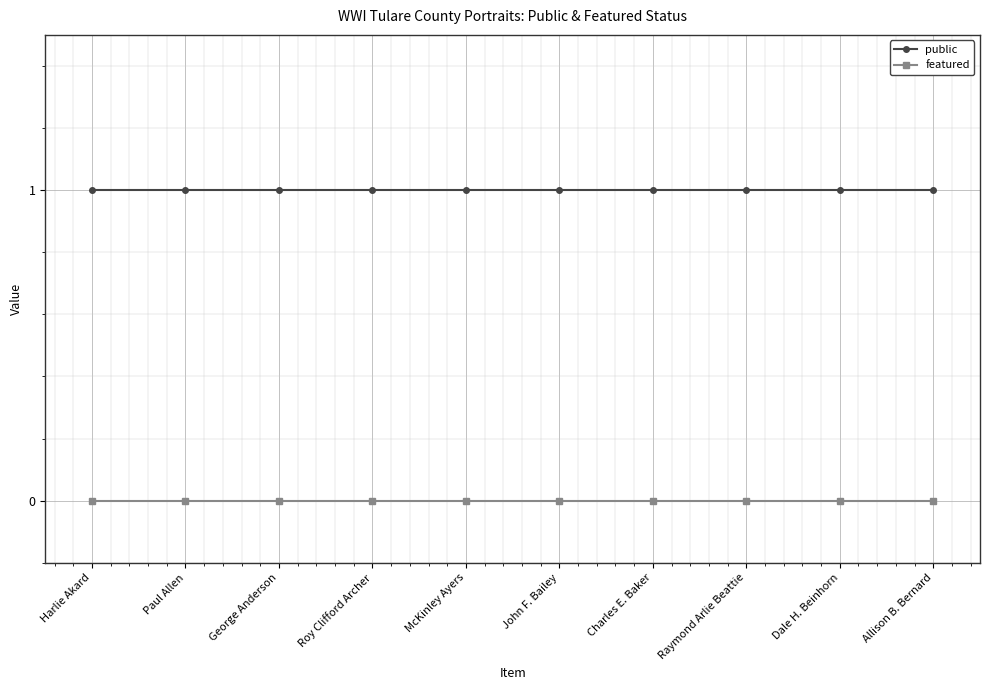

True or false: featured and public cross at least once.

False